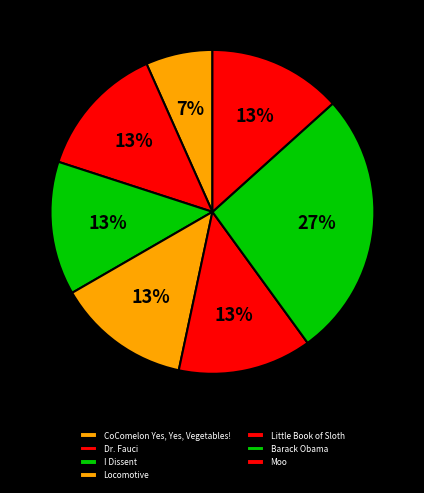

Is it true that I Dissent is 20% of the pie?

False